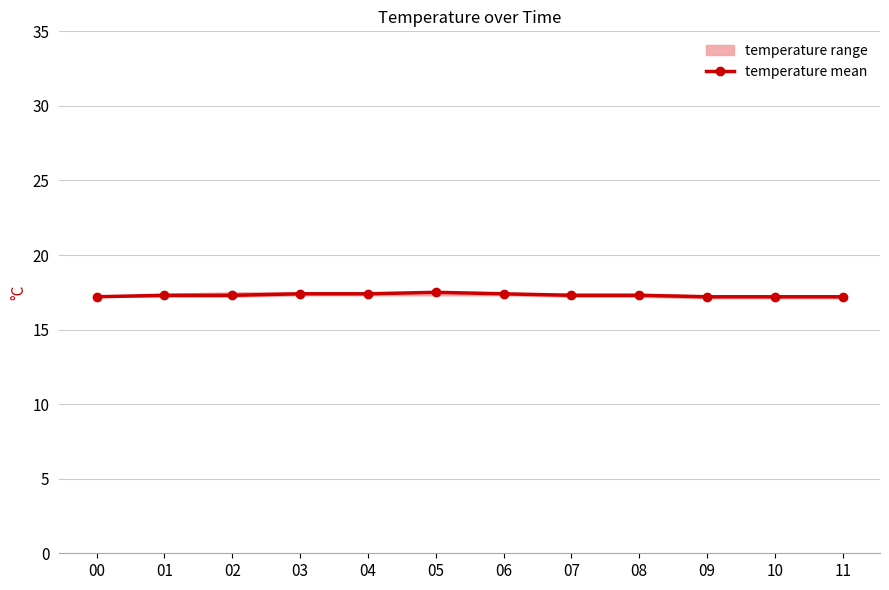

Is this an area chart (filled region under the line)?

No